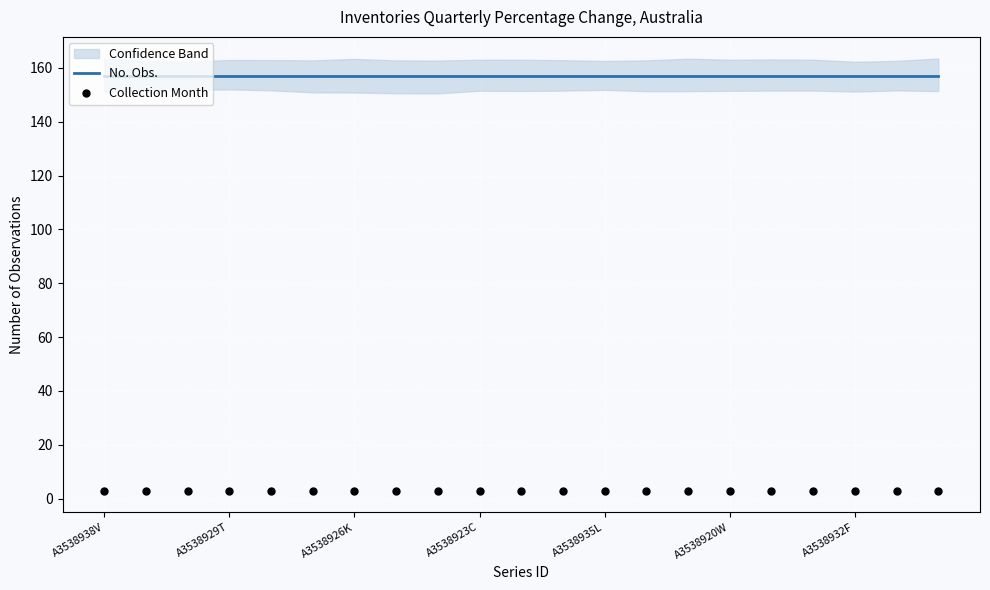

Which series contains the highest Y value?

No. Obs.